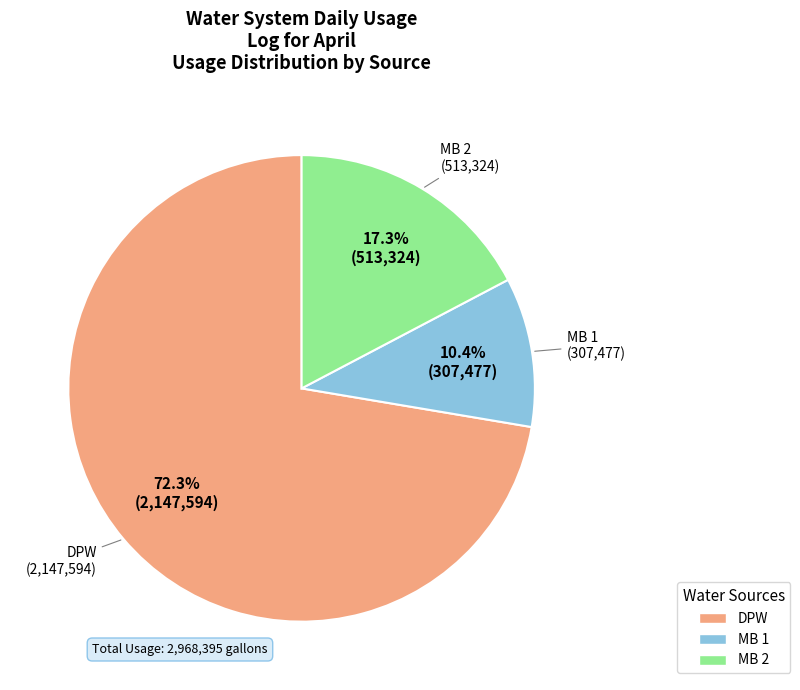

To the nearest percent, what is the average slice percentage?

33%